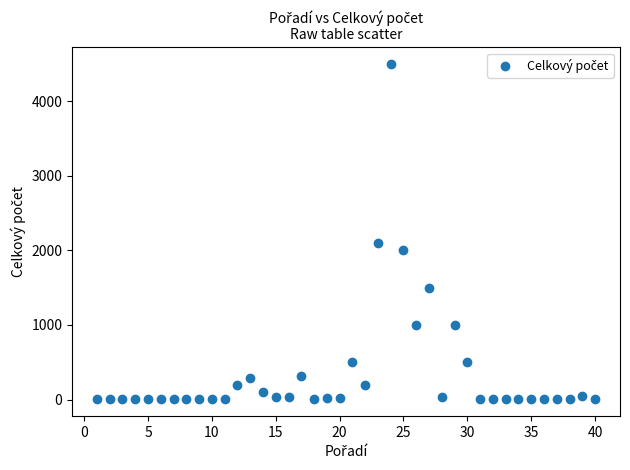

What is the range of Y values (max minus min)?

4499